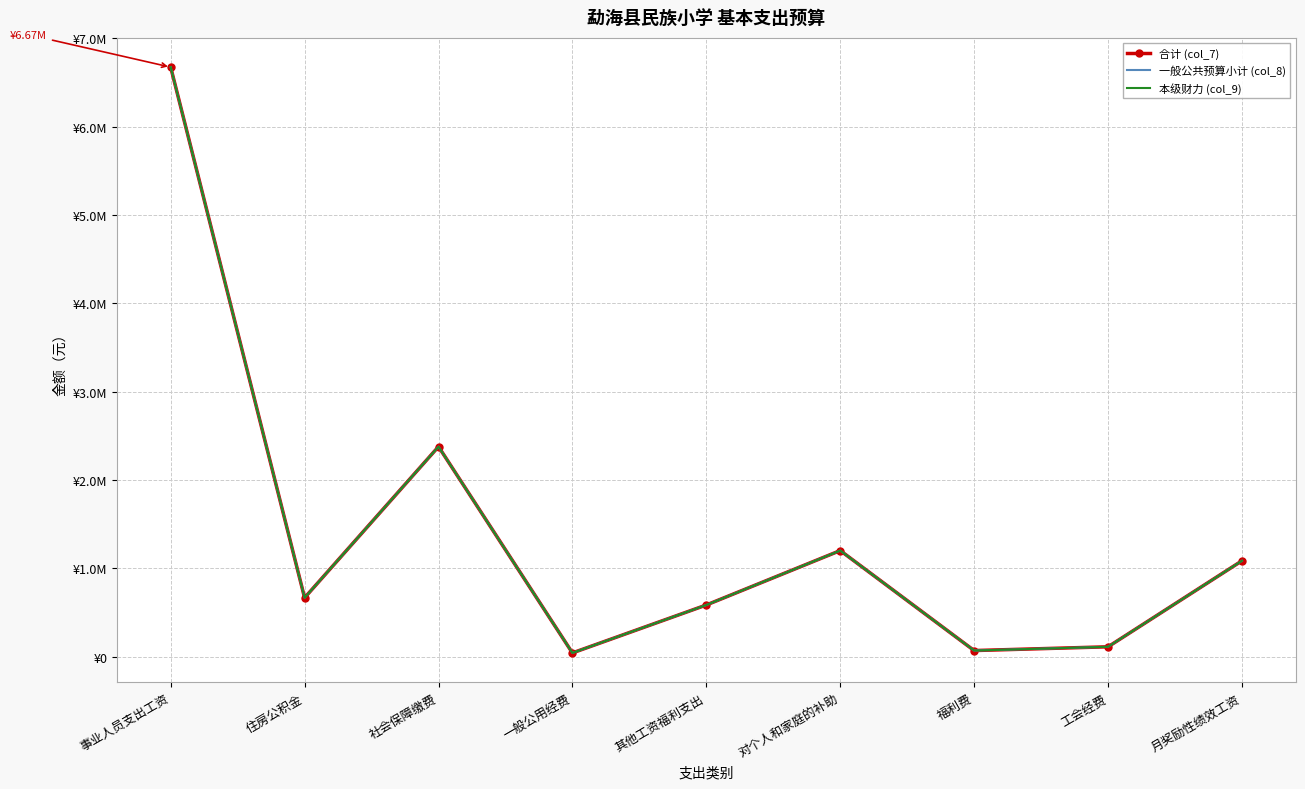

Does the chart have visible grid lines?

Yes